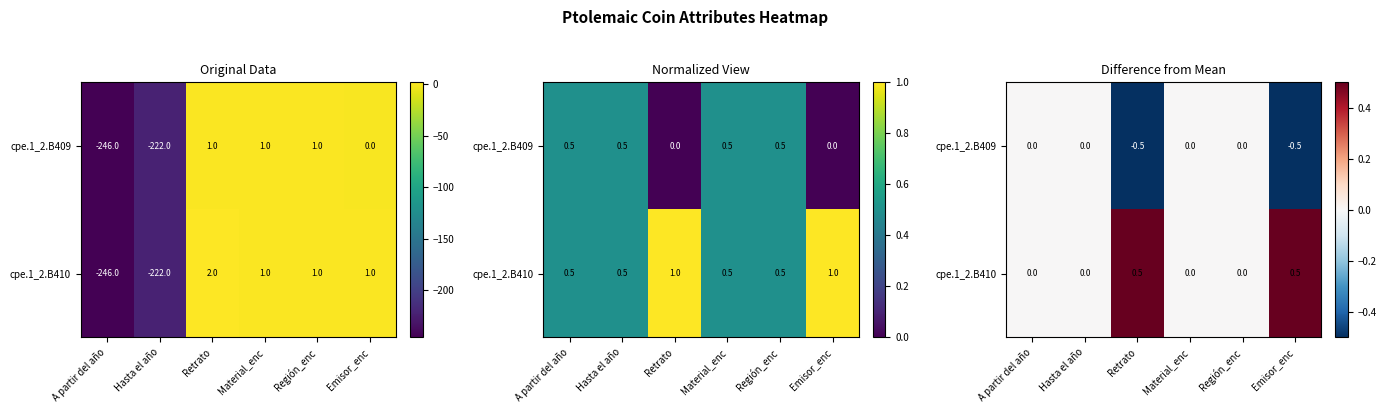

List the series in order of their peak value, lowest first.

cpe.1_2.B409, cpe.1_2.B410